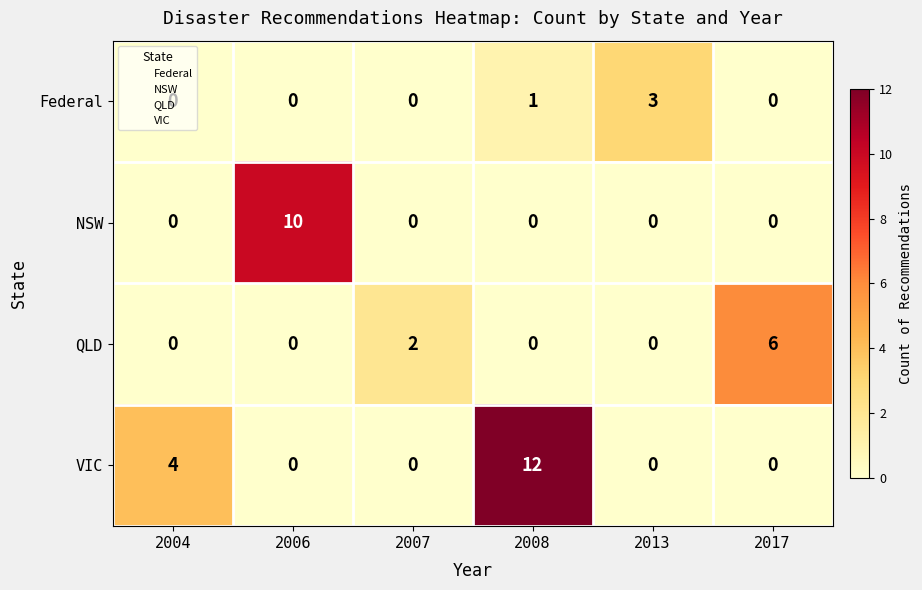

What is the greatest value displayed?

12